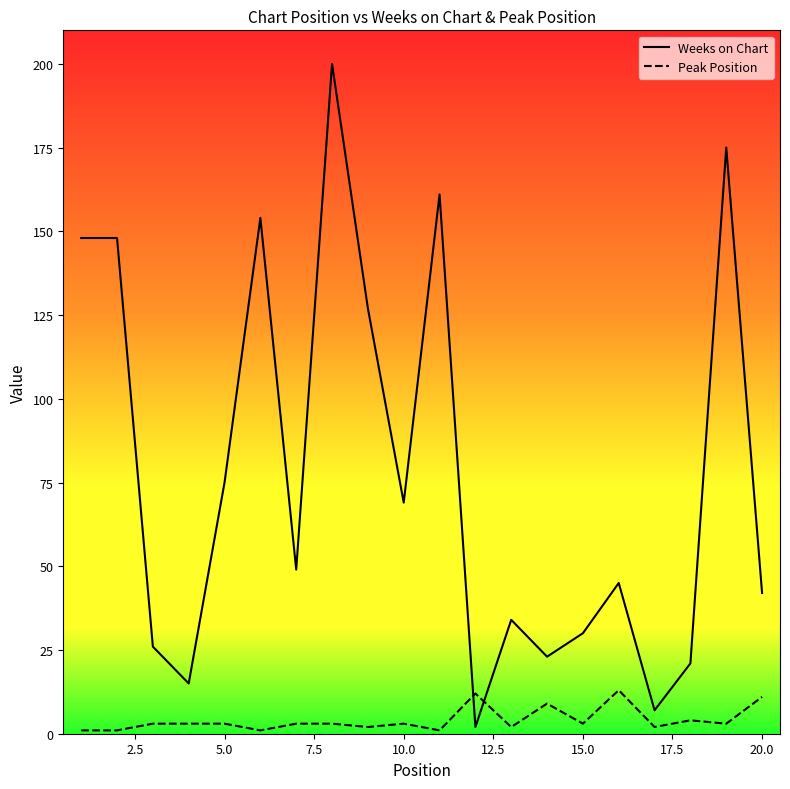

Does the chart display data point markers on the line(s)?

No